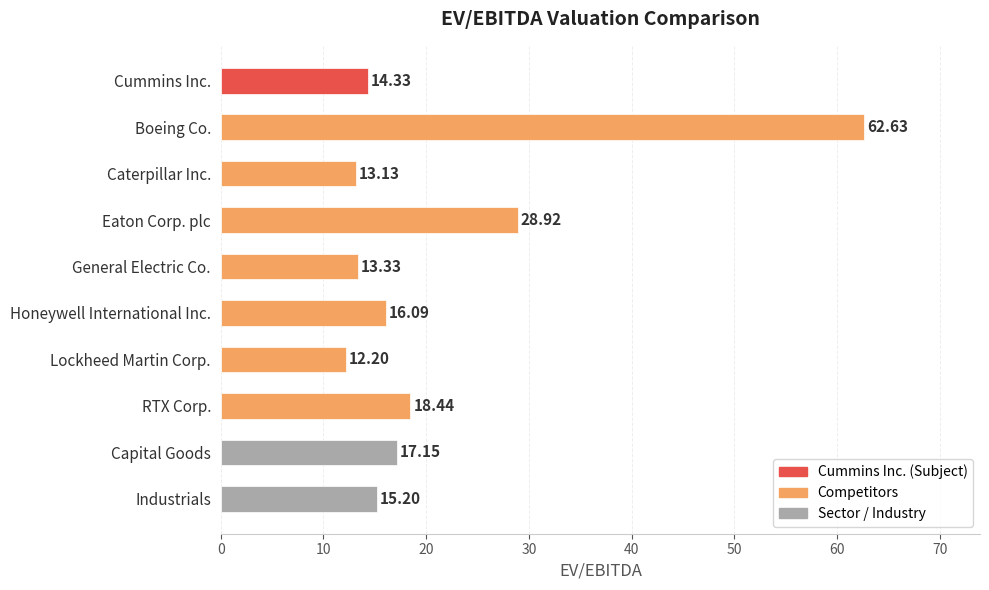

Are the bars grouped side by side (vs. stacked)?

No